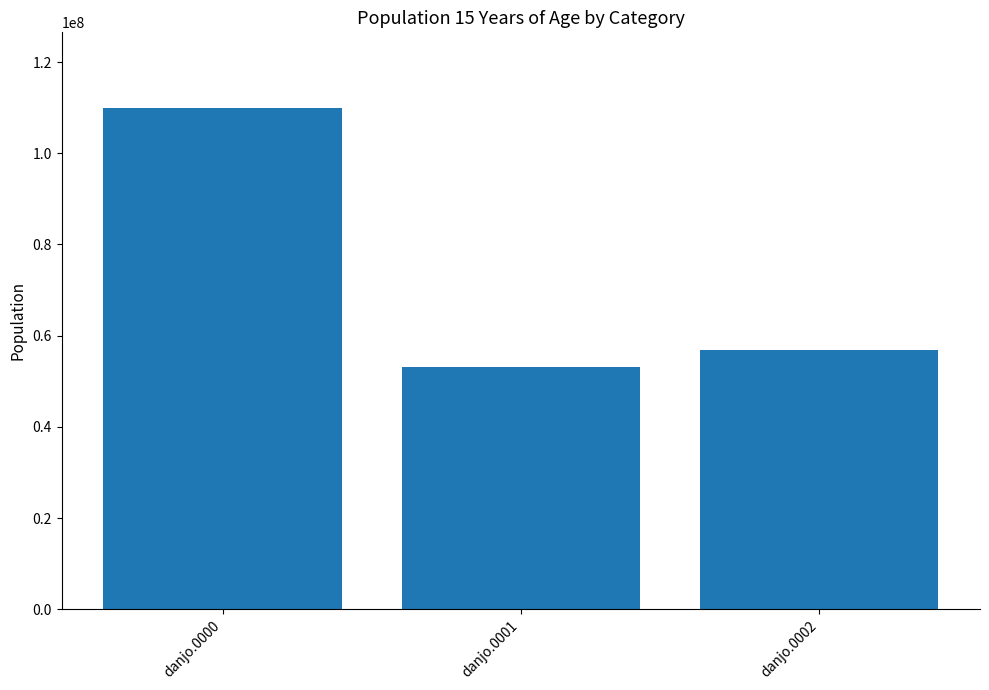

List the labels in order of value, smallest first.

danjo.0001, danjo.0002, danjo.0000